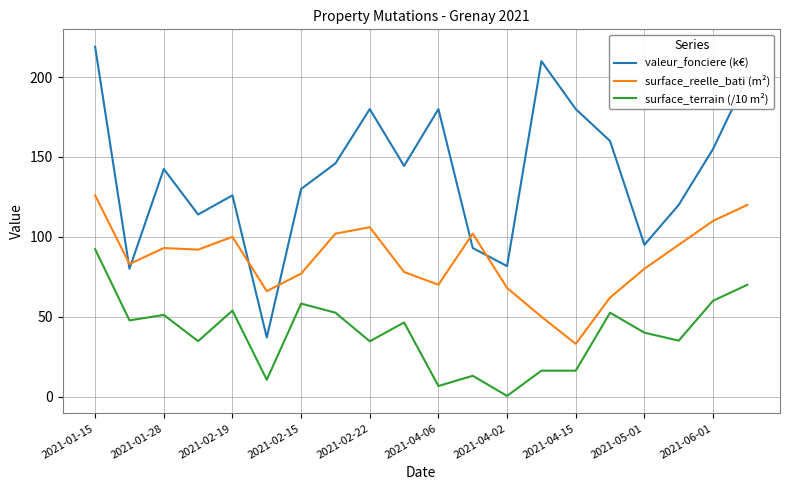

True or false: surface_terrain (/10 m²) and valeur_fonciere (k€) cross at least once.

False